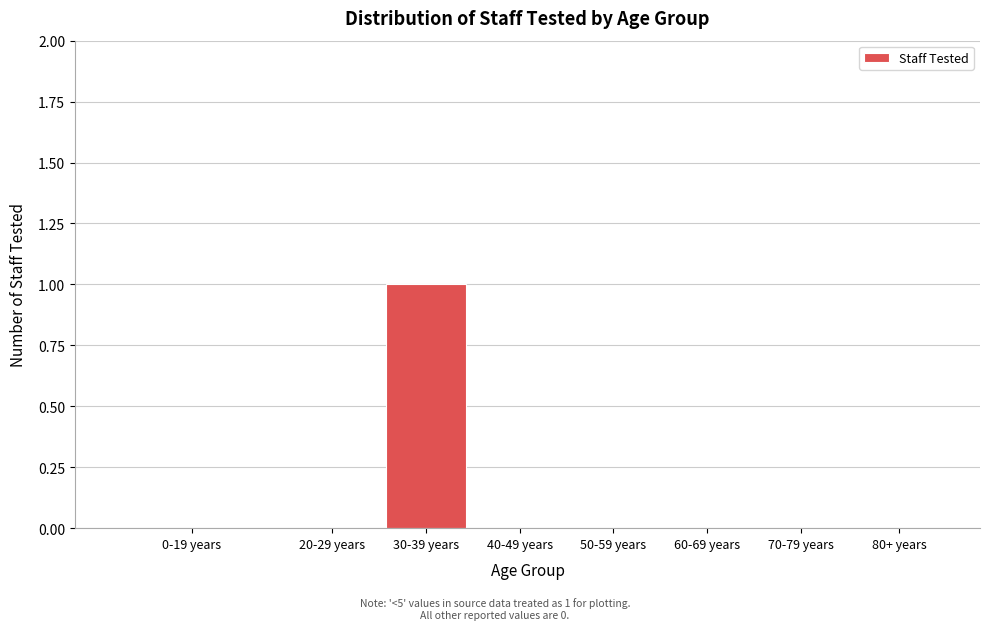

Reading left to right, transcribe all the data shown in this chart.

0-19 years=0	20-29 years=0	30-39 years=1	40-49 years=0	50-59 years=0	60-69 years=0	70-79 years=0	80+ years=0